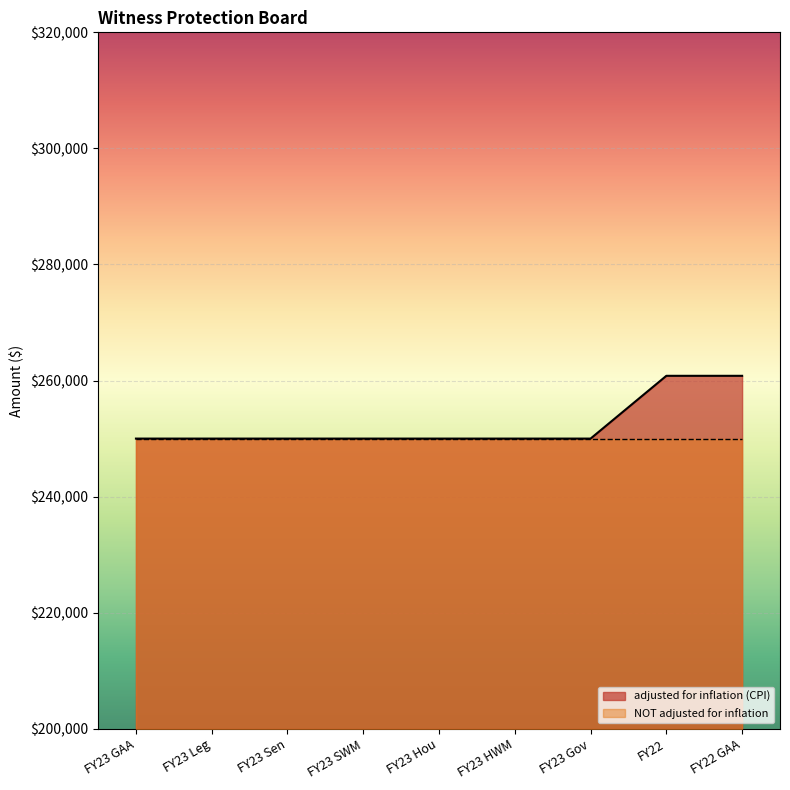

What is the minimum value shown in the chart?

250000